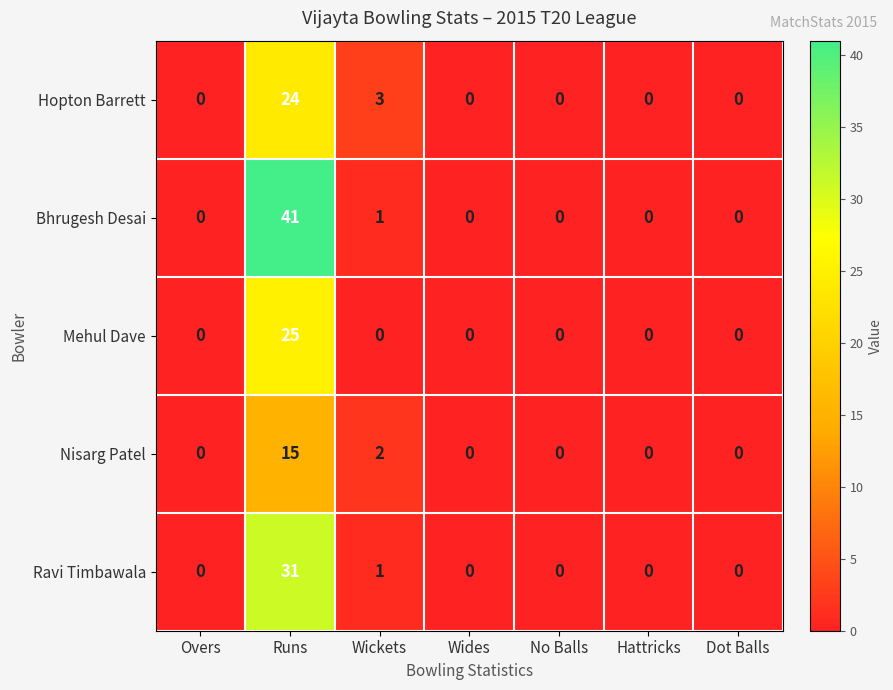

The Nisarg Patel series shows 0 at Dot Balls. True or false?

True